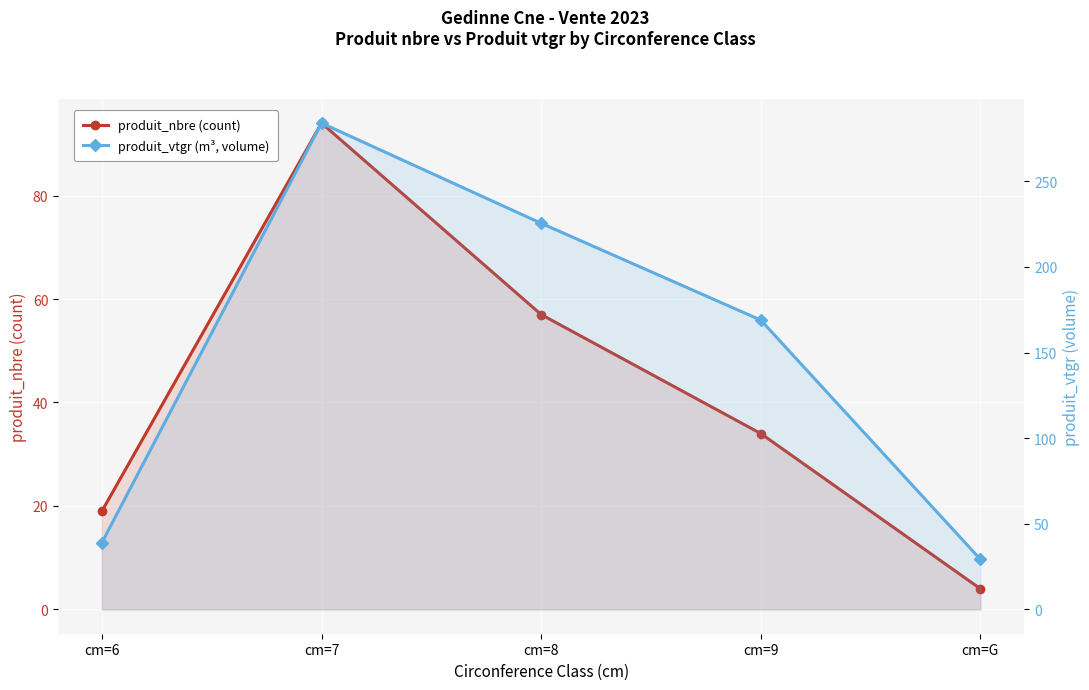

Which has a higher value, cm=6 or cm=9?

cm=9